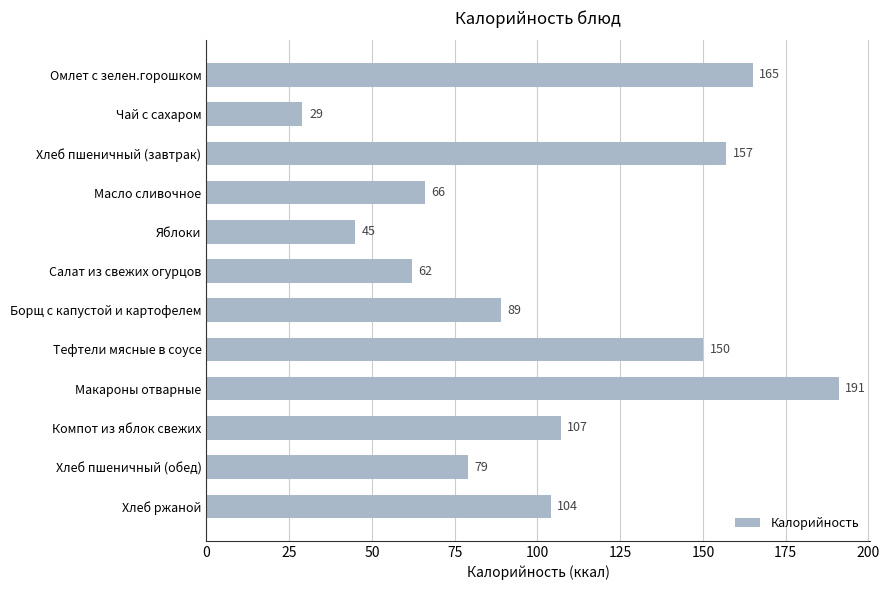

What is the value of the 8th bar from the top?

150